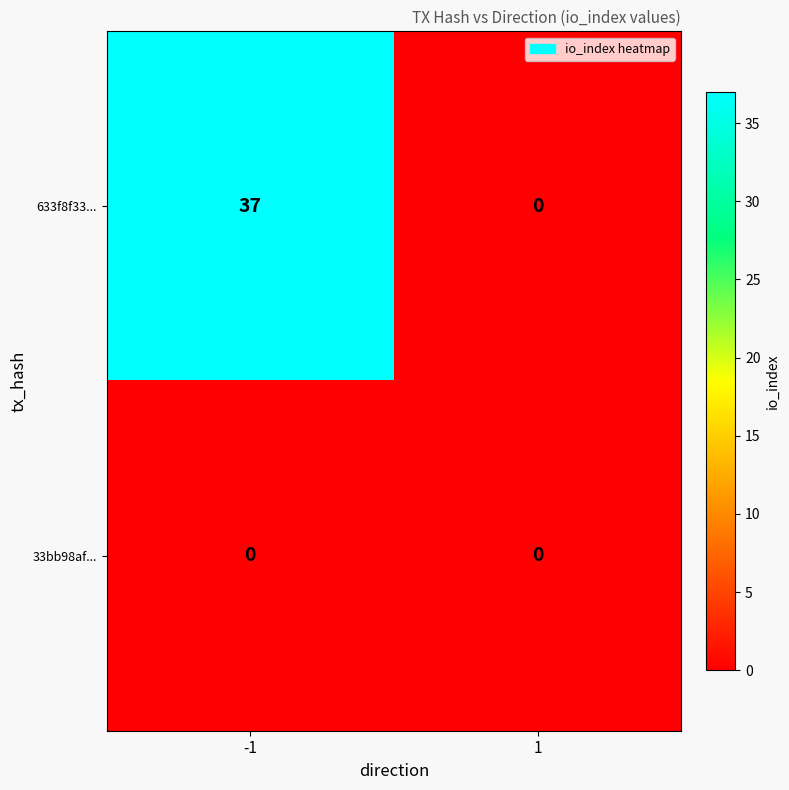

What is the sum of the 633f8f33... values at -1 and 1?

37